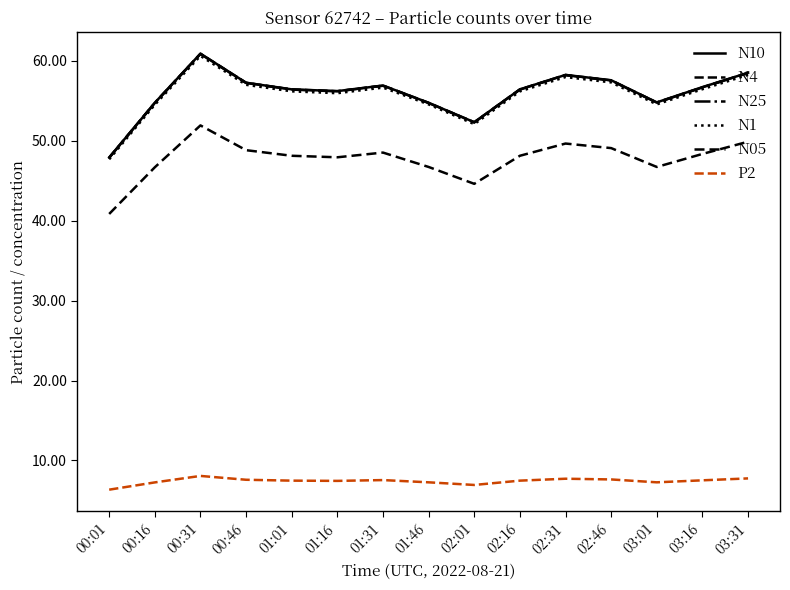

What is the sum of the N25 values at 02:46 and 03:01?

112.3